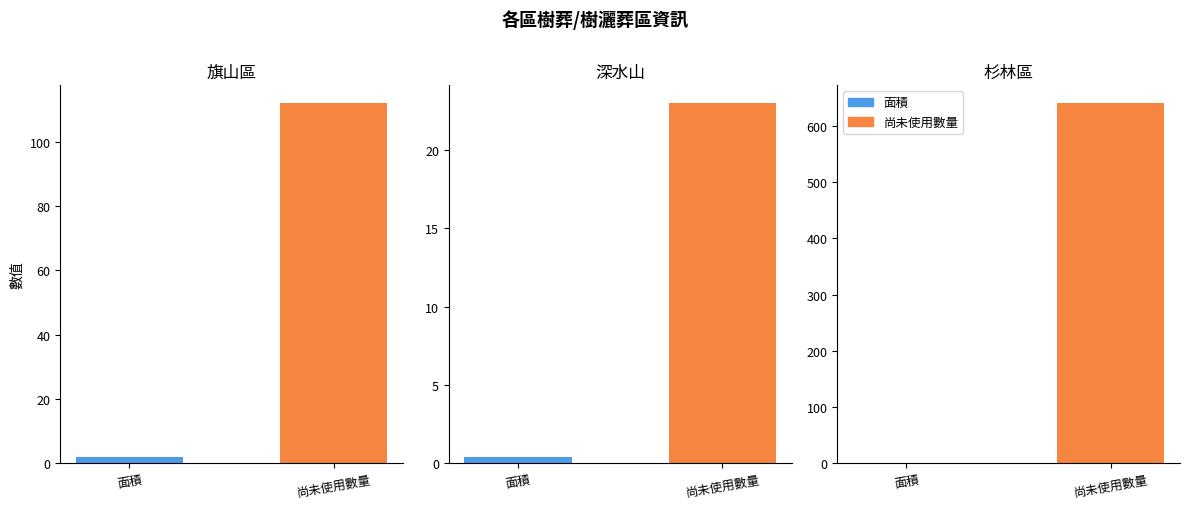

At how many categories does at least one series exceed 108?

2